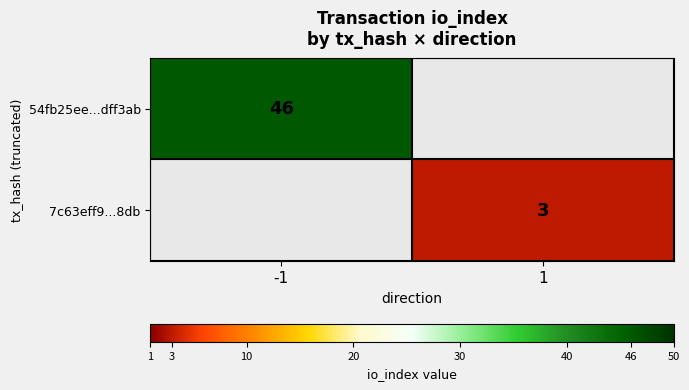

The value of 54fb25ee...dff3ab at -1 is 65. True or false?

False